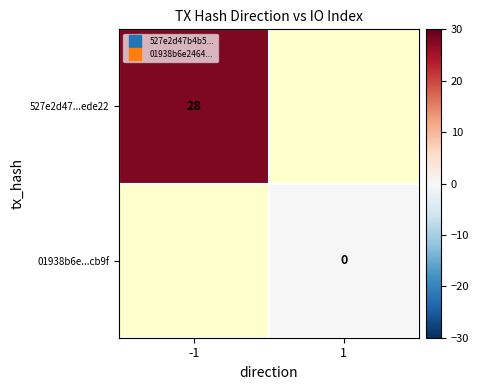

Rank the series at 1 from highest to lowest value.

527e2d47...ede22, 01938b6e...cb9f